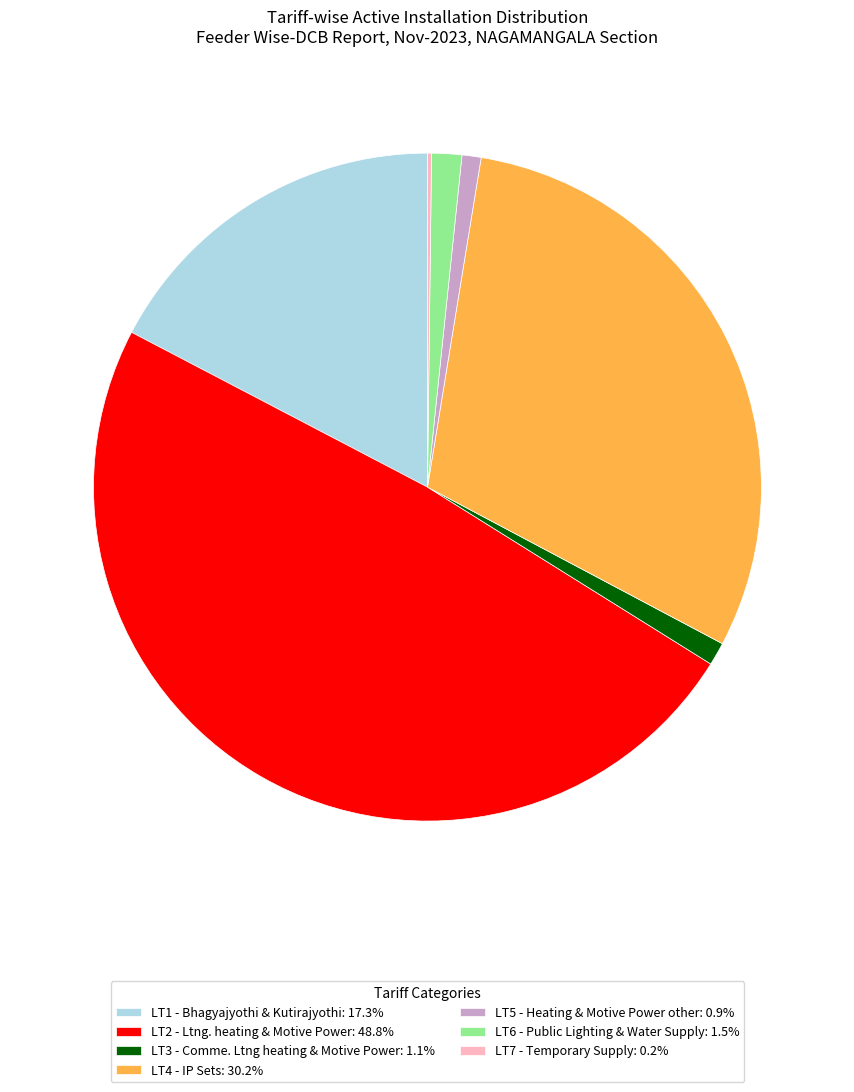

Does LT4 - IP Sets: 30.2% represent more than half of the total?

No